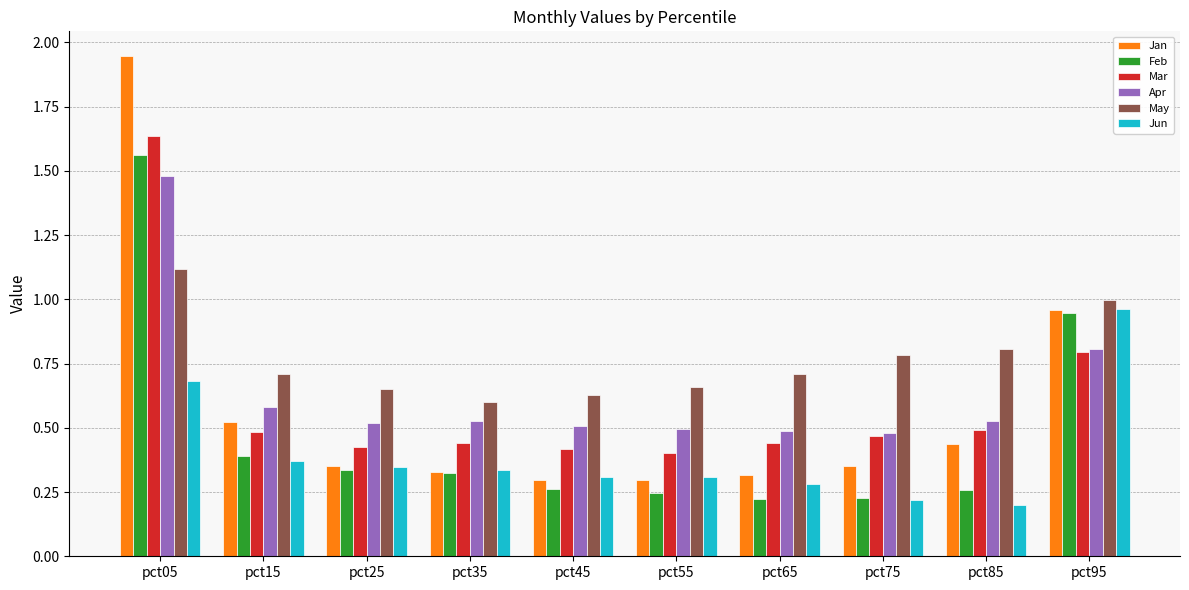

Which series has the widest spread of values?

Jan